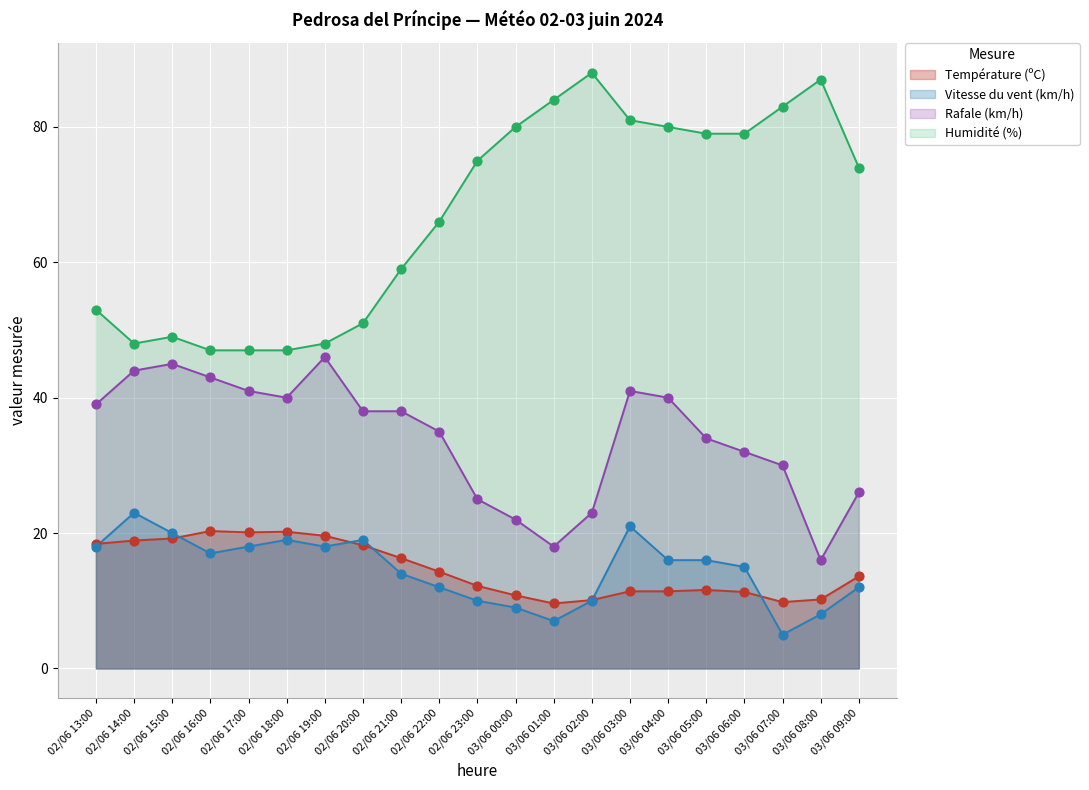

Which series has the widest spread of Y values?

Humidité (%)